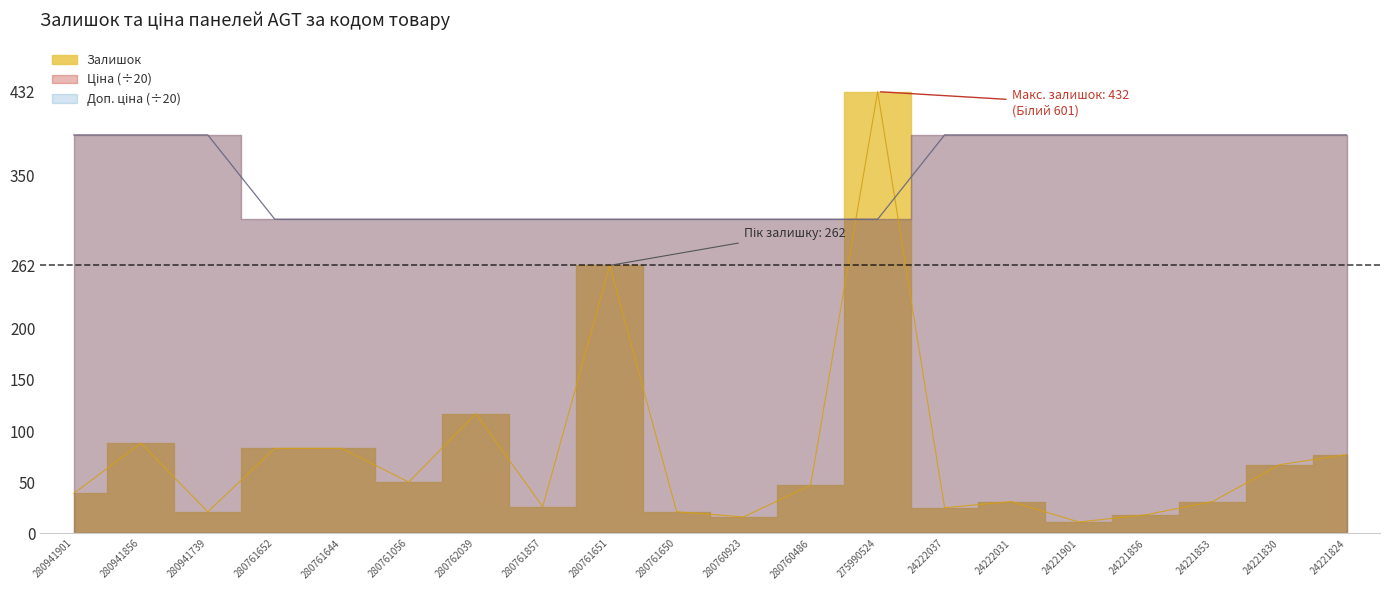

What is the difference between the maximum and minimum values in the Ціна series?

82.5